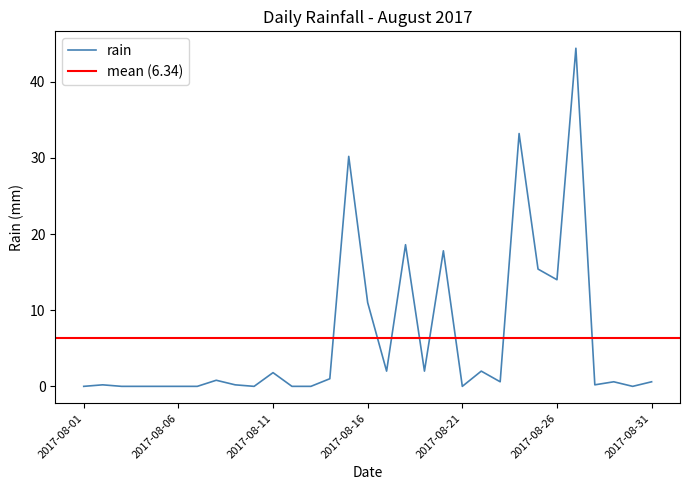

Rank the categories by value from highest to lowest.

2017-08-27, 2017-08-24, 2017-08-15, 2017-08-18, 2017-08-20, 2017-08-25, 2017-08-26, 2017-08-16, 2017-08-17, 2017-08-19, 2017-08-22, 2017-08-11, 2017-08-14, 2017-08-08, 2017-08-23, 2017-08-29, 2017-08-31, 2017-08-02, 2017-08-09, 2017-08-28, 2017-08-01, 2017-08-03, 2017-08-04, 2017-08-05, 2017-08-06, 2017-08-07, 2017-08-10, 2017-08-12, 2017-08-13, 2017-08-21, 2017-08-30